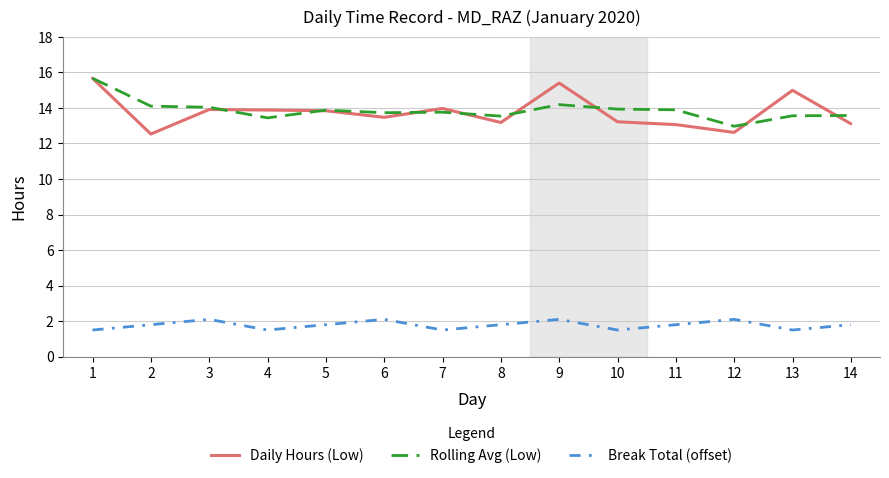

What is the difference between the maximum and second lowest values in the Break Total (offset) series?

0.6